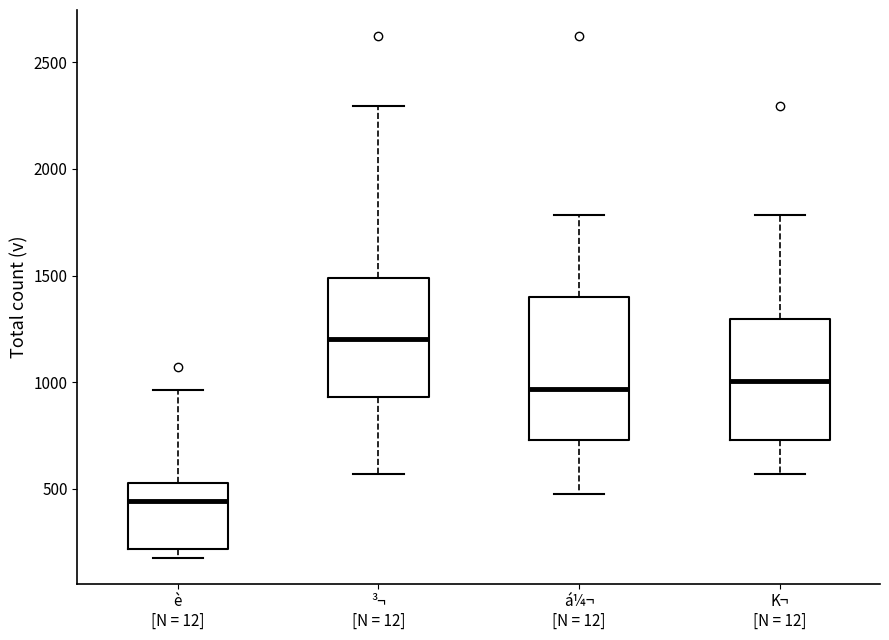

Reading left to right, transcribe this box plot: for each box, give where its median line is, the range the box spans, and where its two whiskers end, as read against the y-axis. The values are not printed on the chart, so give them approximately, as read against the axis.

è [N = 12]: median 450, box 200 to 550, whiskers 200 (just below the box's lower edge) to 950
³¬ [N = 12]: median 1200, box 950 to 1500, whiskers 550 to 2300
á¼¬ [N = 12]: median 950, box 750 to 1400, whiskers 500 to 1800
K¬ [N = 12]: median 1000, box 750 to 1300, whiskers 550 to 1800